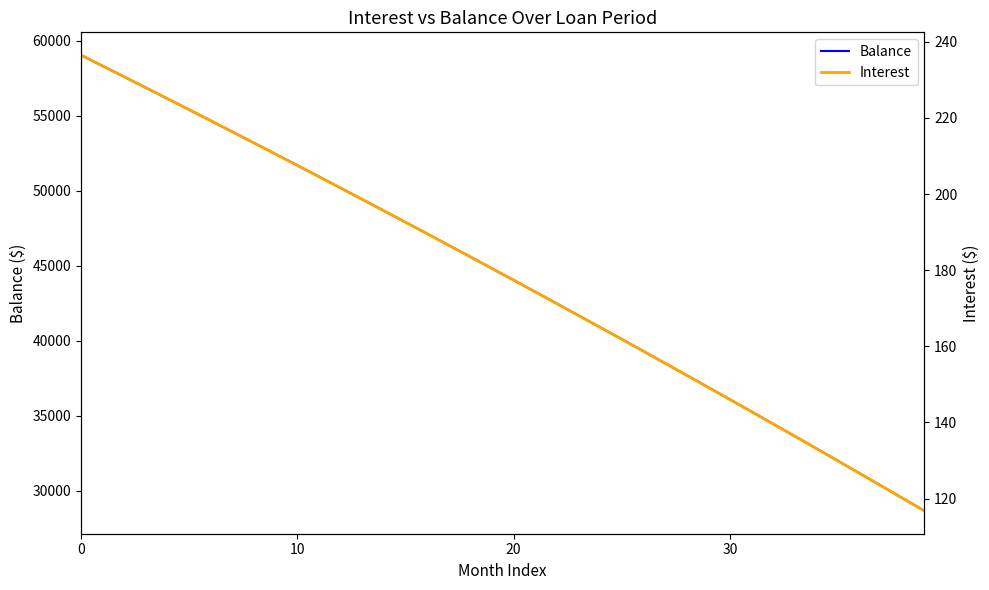

True or false: Interest has more than 0 interior local peaks.

False